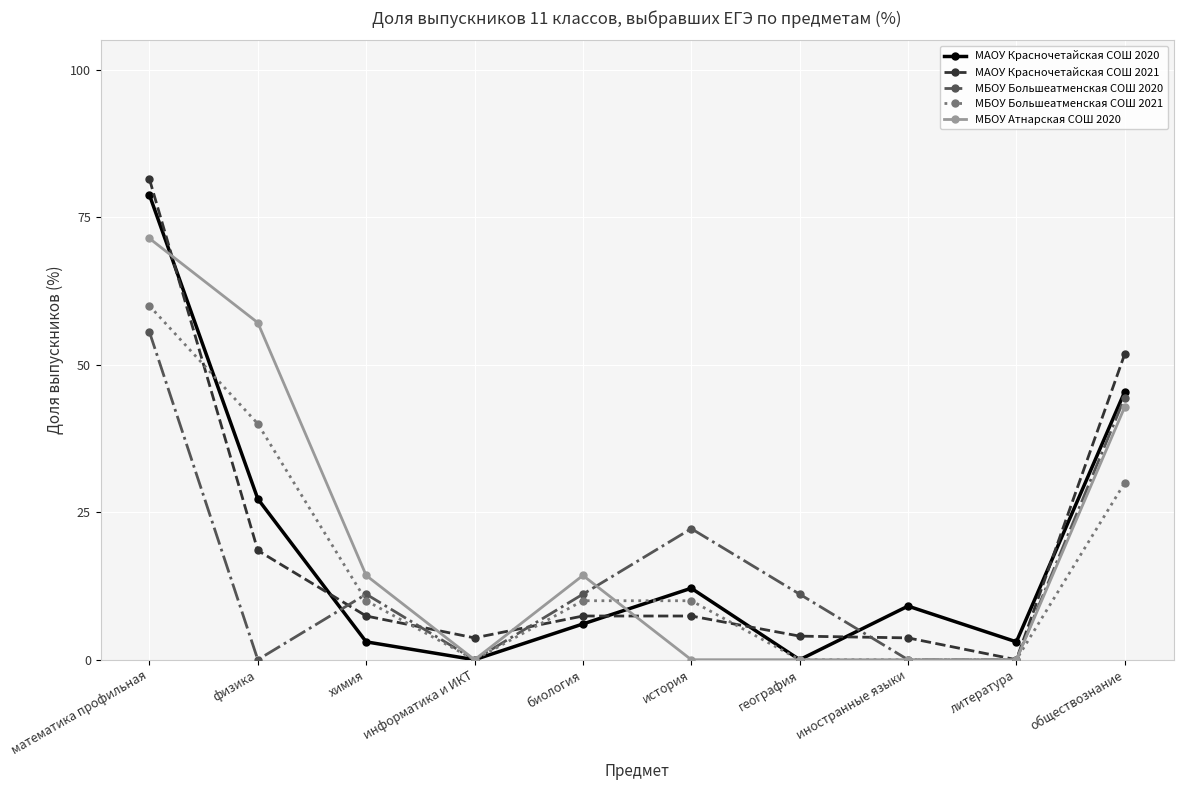

At which label is МБОУ Атнарская СОШ 2020 closest to 35?

обществознание